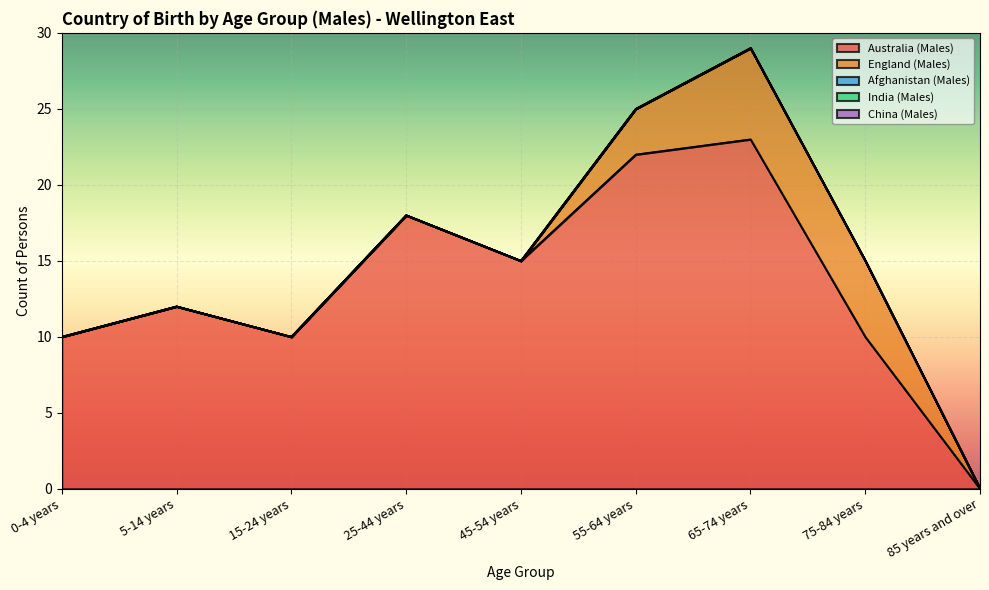

What is the difference between the Australia (Males) values at 85 years and over and 25-44 years?

18